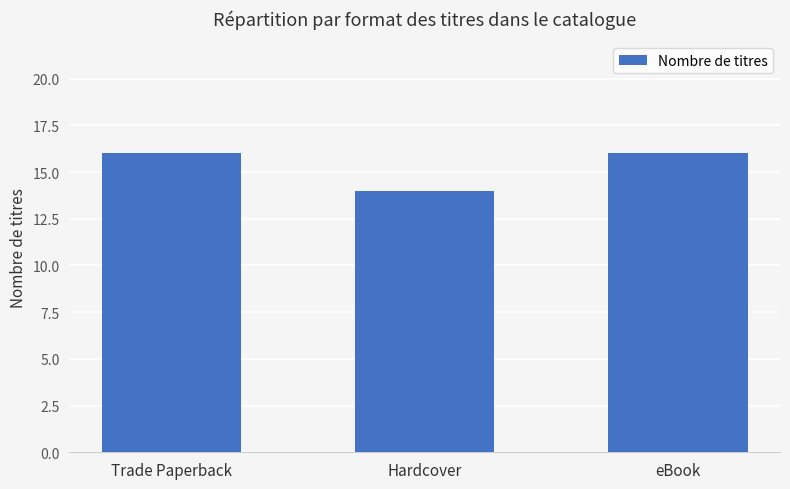

What is the label of the 3rd bar from the right?

Trade Paperback